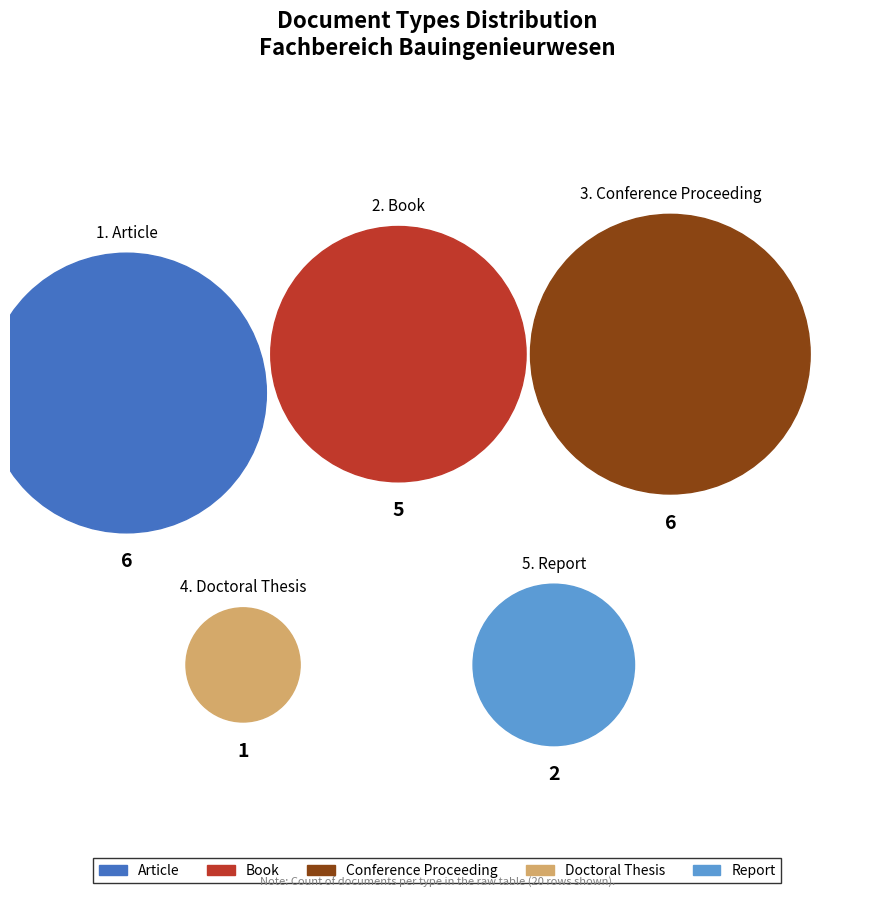

What is the smallest slice in the pie chart?

Doctoral Thesis